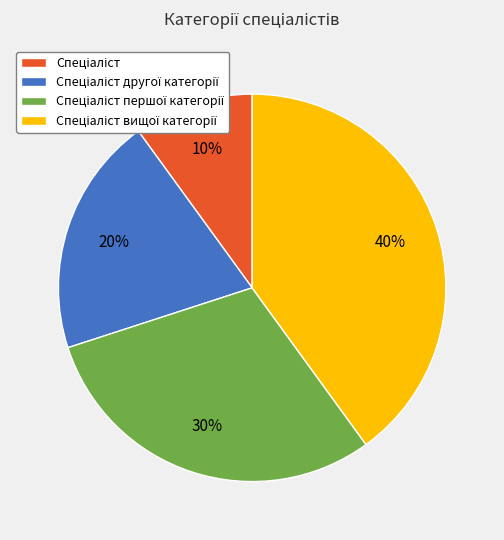

Is there any slice that represents more than half of the pie?

No